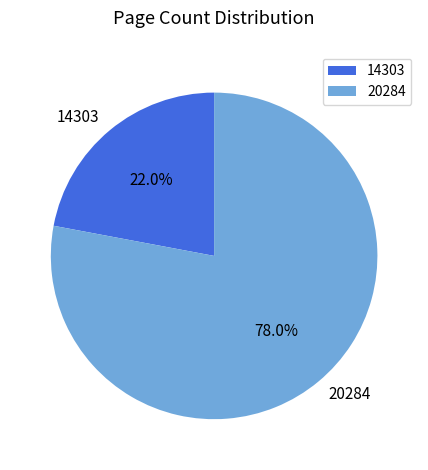

Which category has the smallest portion of the pie?

14303